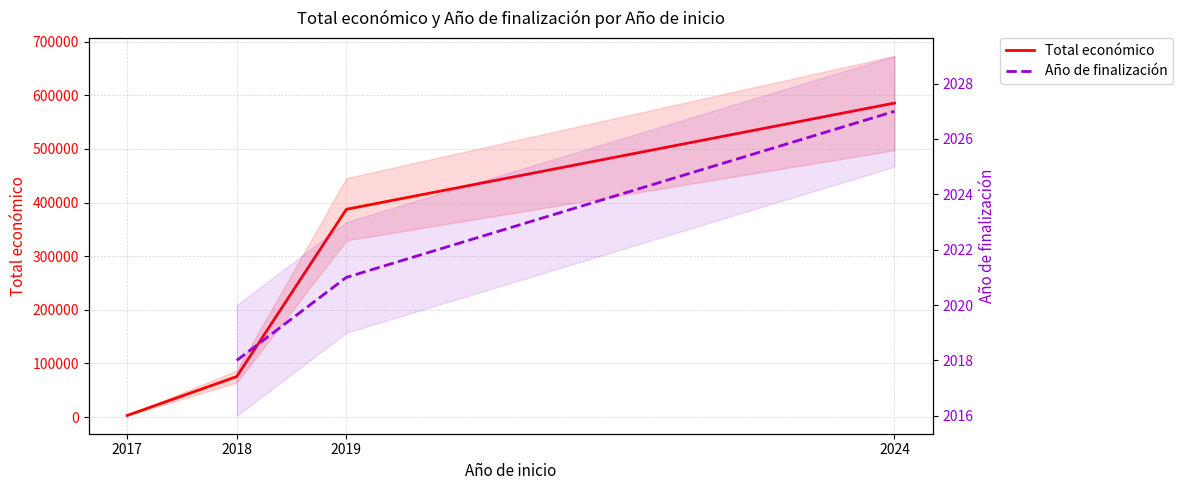

The value at 2017 is 3000. True or false?

True